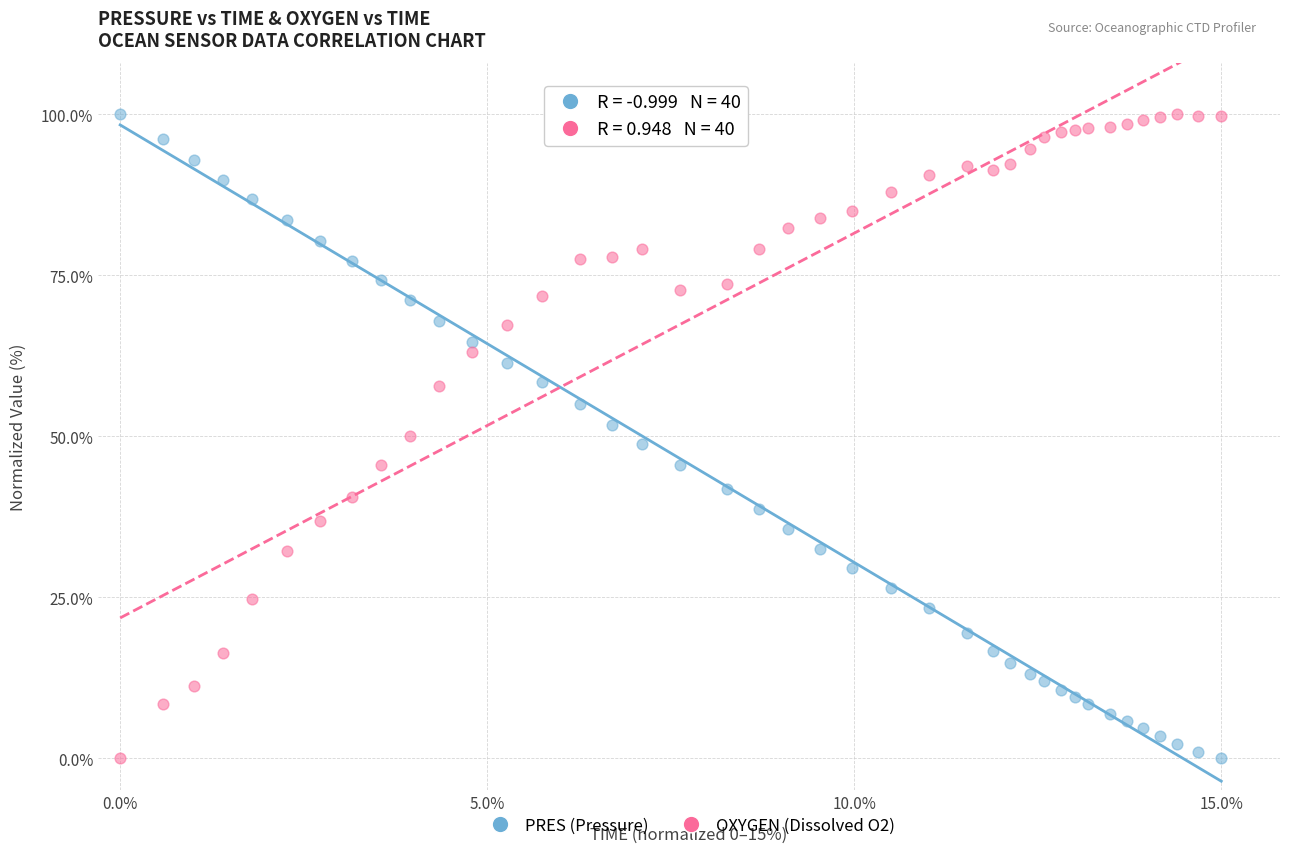

Across all data points, what is the range of X values (max minus min)?

15.0